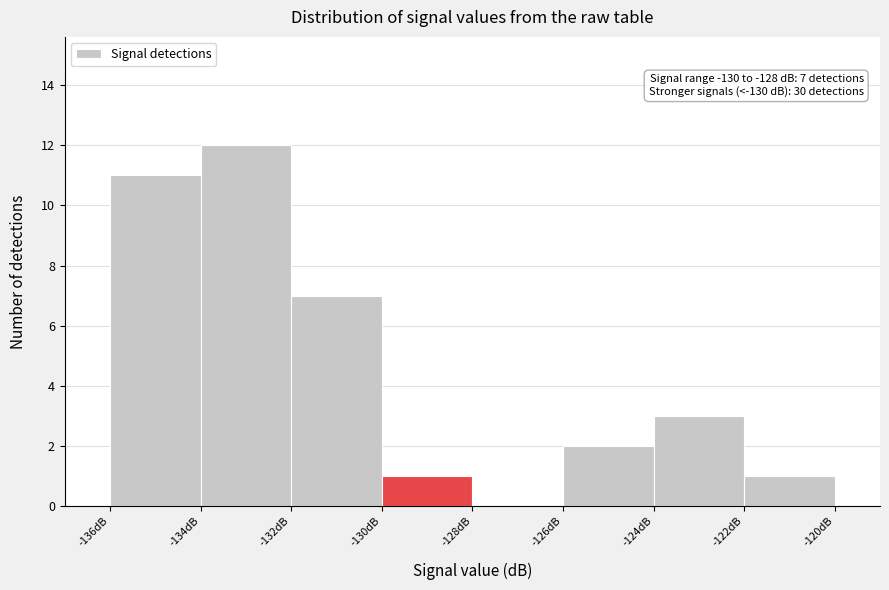

Over which range of the x-axis is the bar tallest?

-134 to -132